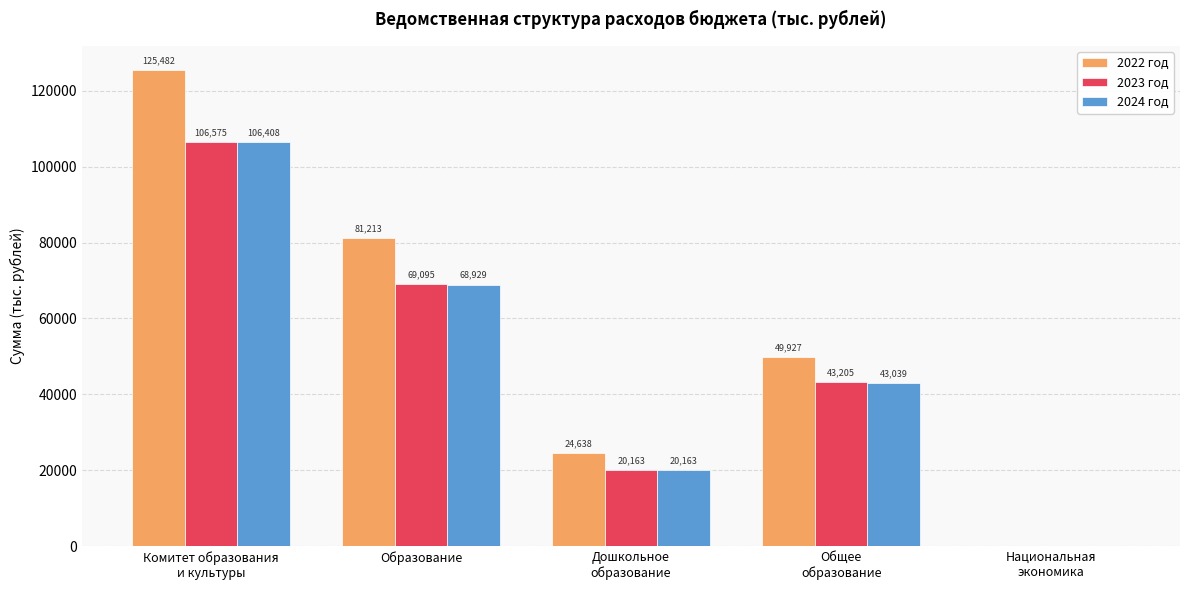

Is it true that 2023 год equals 19238.7 at Образование?

False